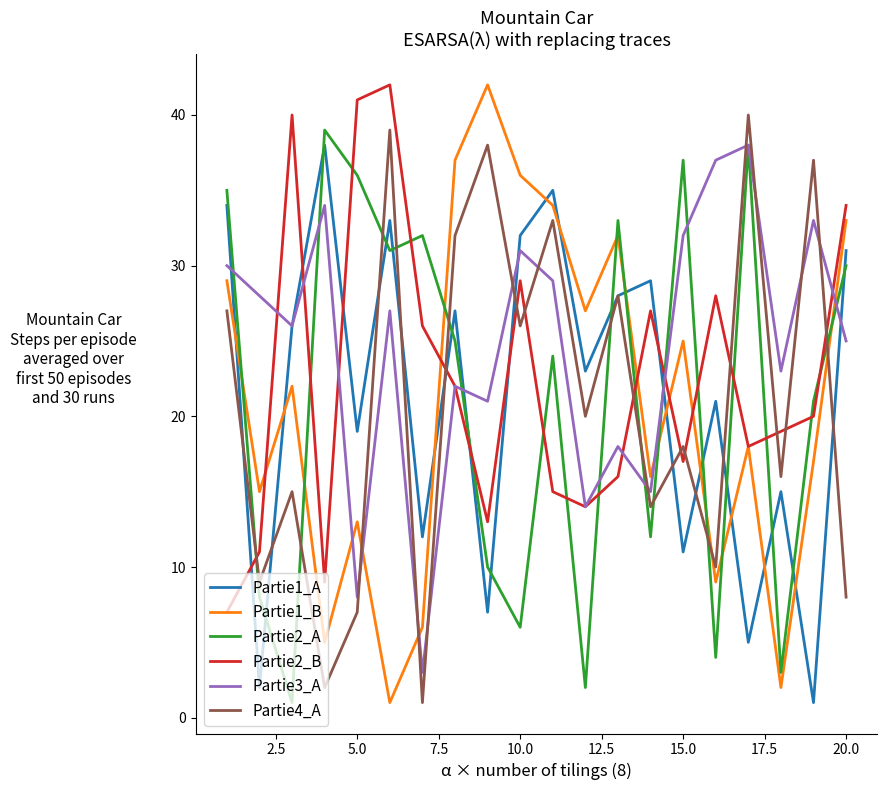

How many lines are shown in the chart?

6